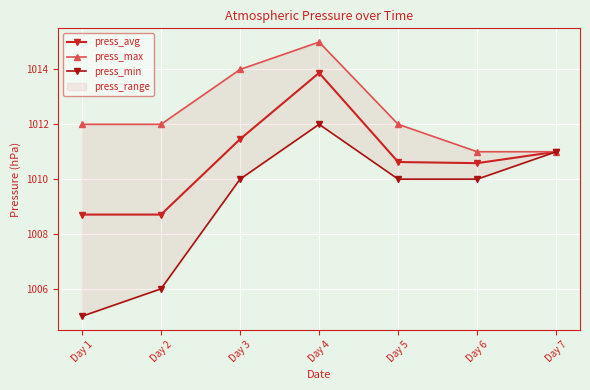

True or false: press_avg and press_min intersect in this chart.

False